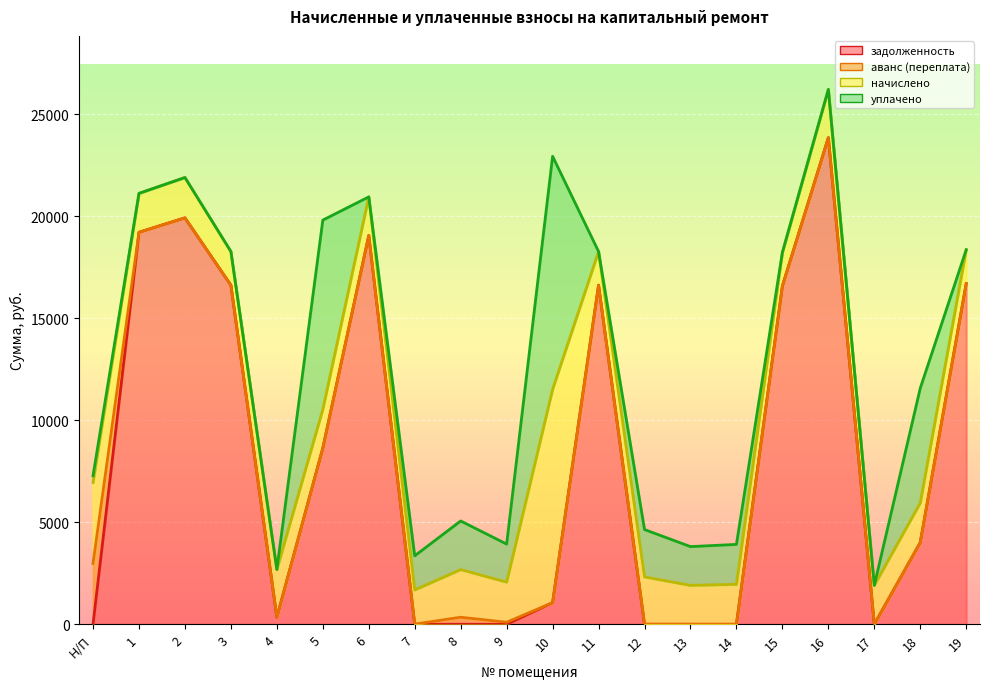

What is the difference between the highest and lowest values at 1?

19211.8